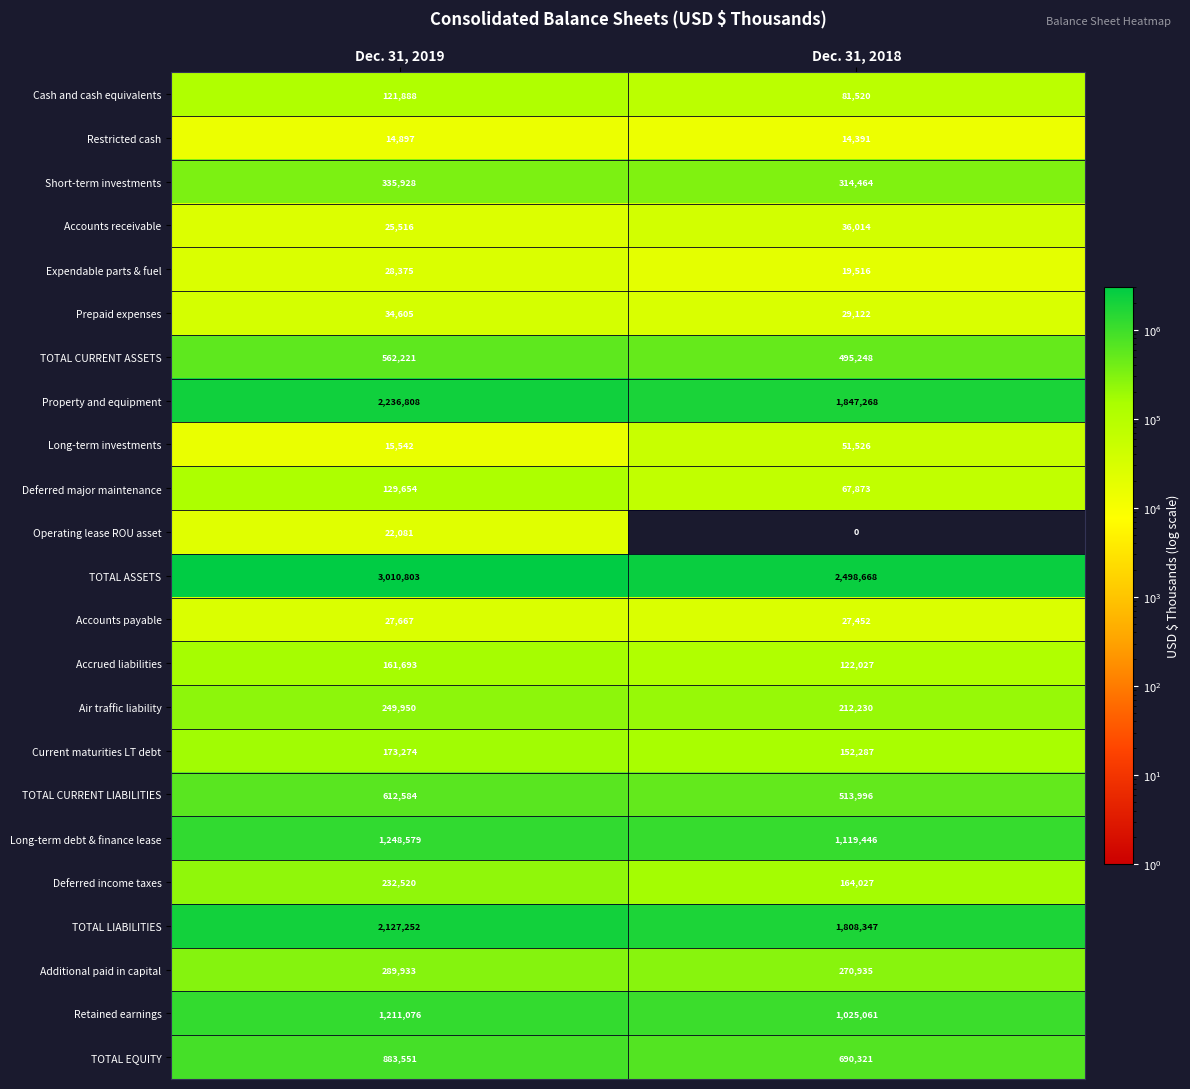

At which category is the sum across all series the highest?

Dec. 31, 2019